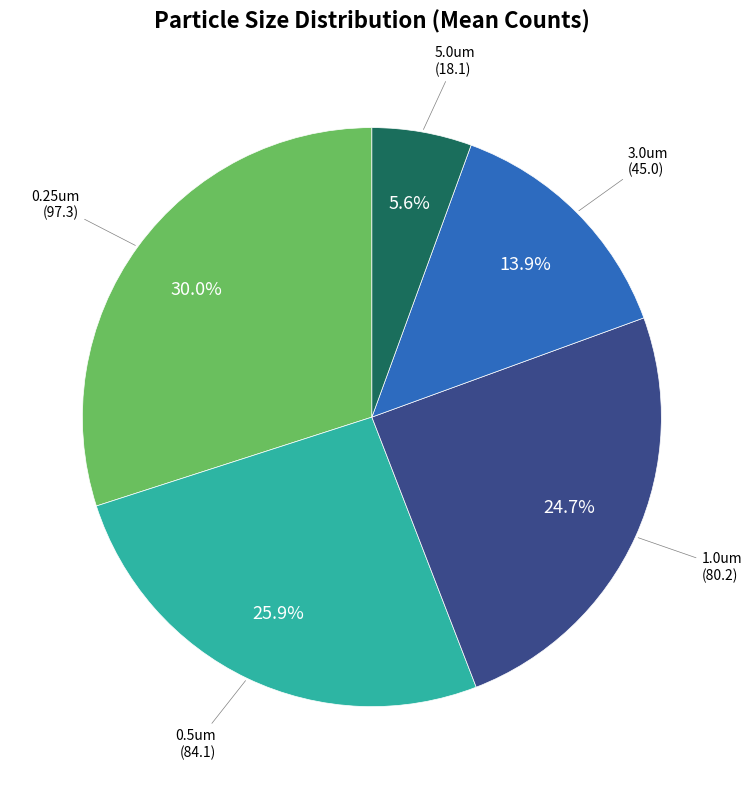

Which slice is the smallest?

5.0um